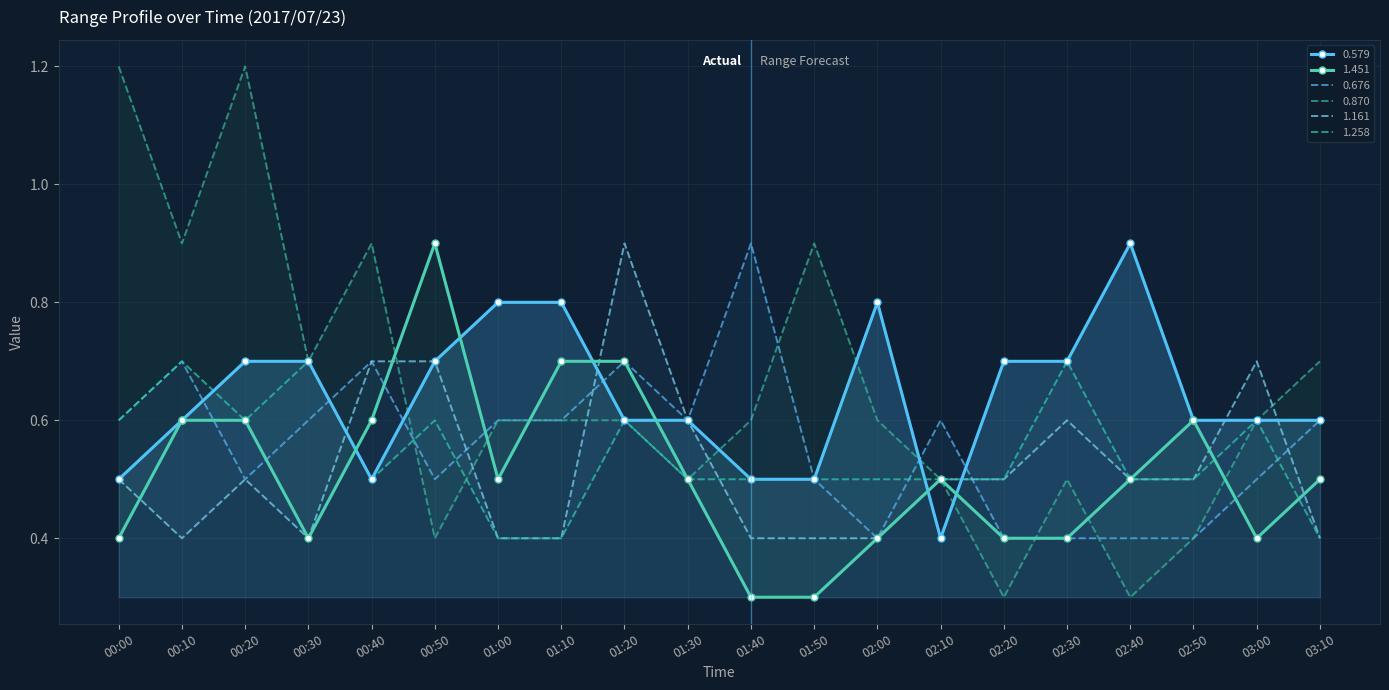

What is the value of the 1.258 point at the 13th from the left?

0.5